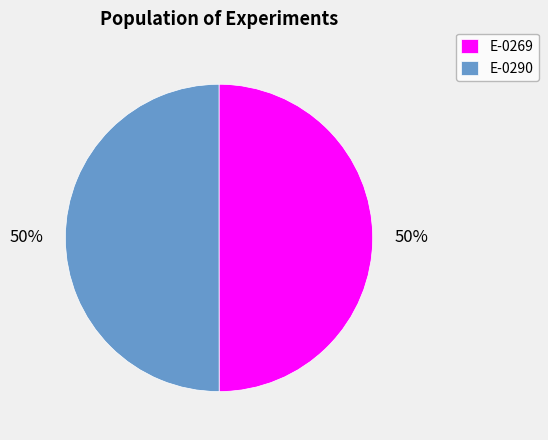

Approximately how many times larger is the value at E-0269 compared to E-0290?

1.0